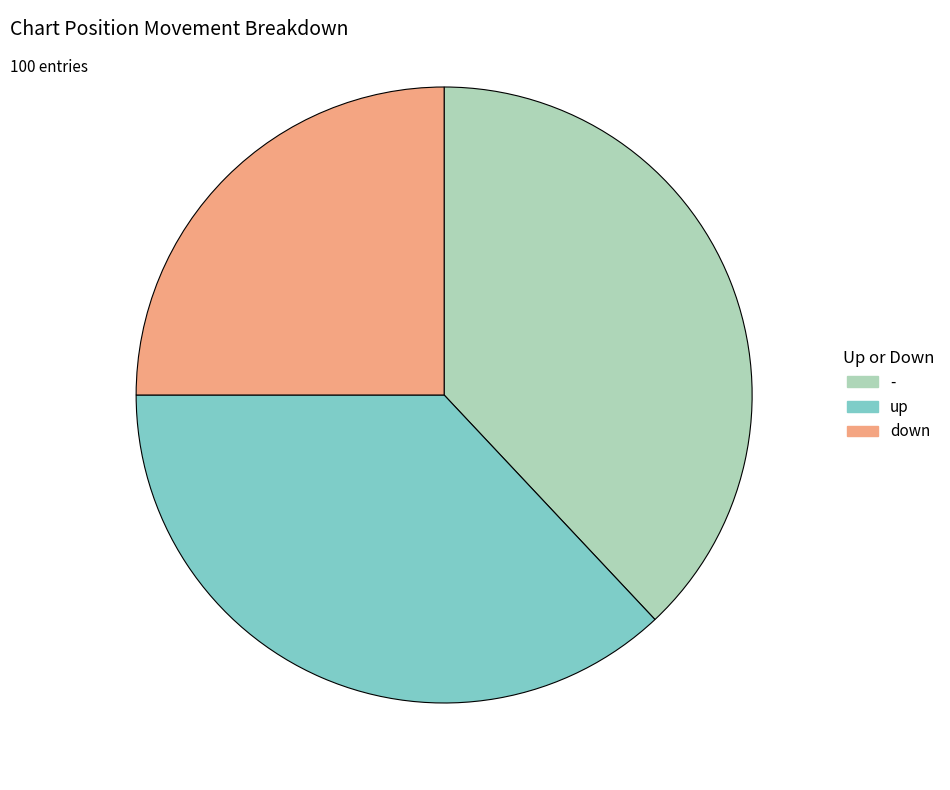

Combined, do down and - account for over 50%?

Yes